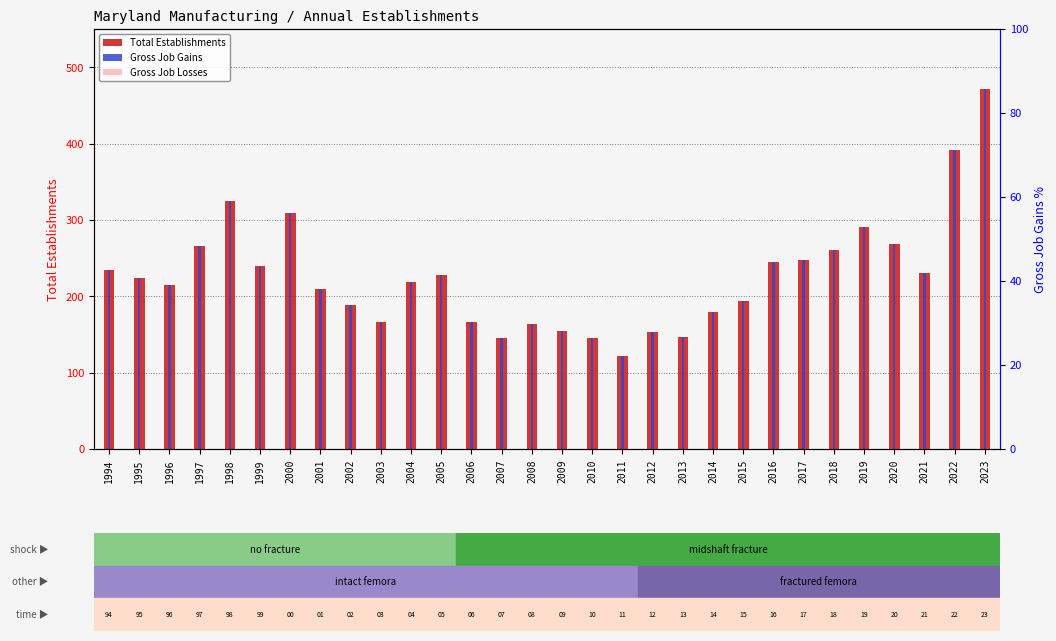

Rank the categories by Gross Job Gains value from lowest to highest.

2011, 2010, 2007, 2013, 2012, 2009, 2008, 2003, 2006, 2014, 2002, 2015, 2001, 1996, 2004, 1995, 2005, 2021, 1994, 1999, 2016, 2017, 2018, 1997, 2020, 2019, 2000, 1998, 2022, 2023